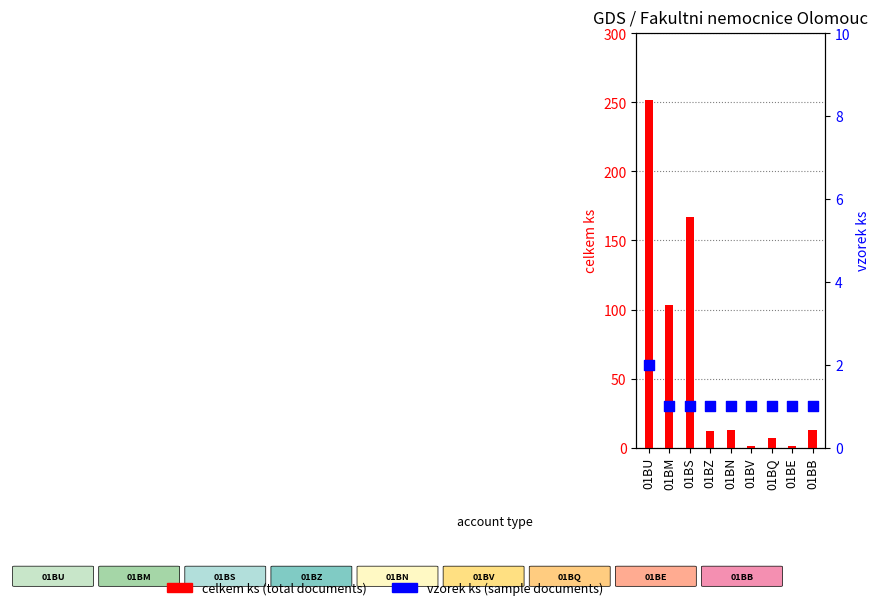

Which series contains the lowest Y value?

celkem ks